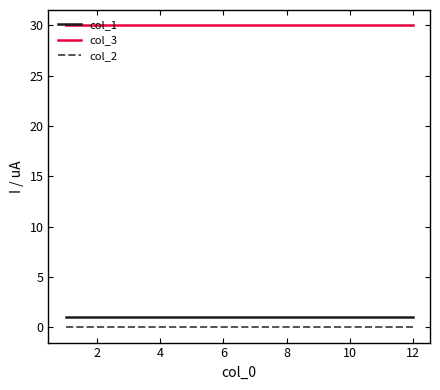

What is the maximum value shown in the chart?

30